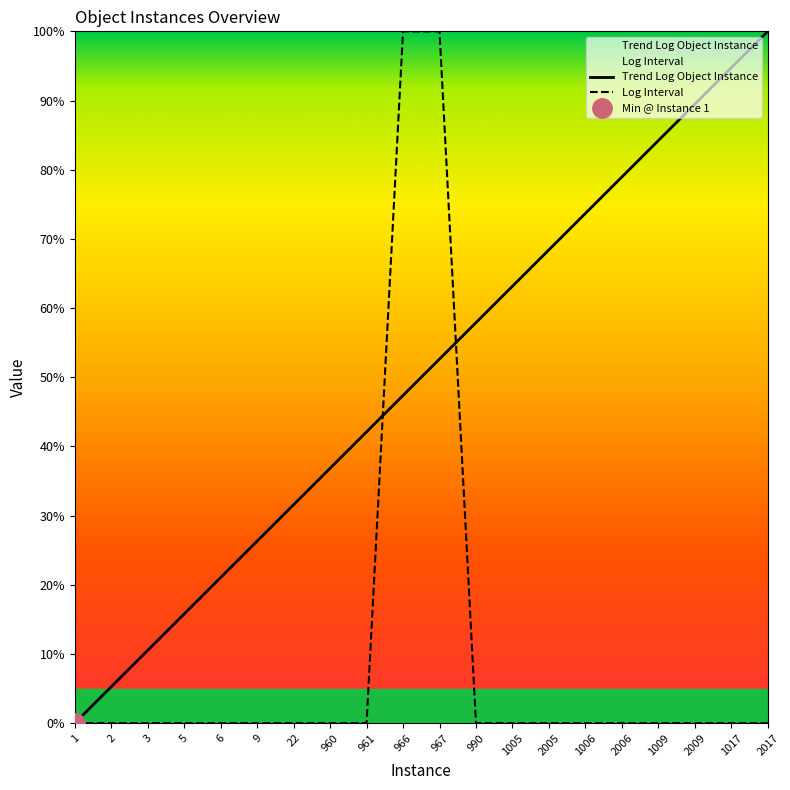

The value of Trend Log Object Instance at 961 is 42.1. True or false?

True